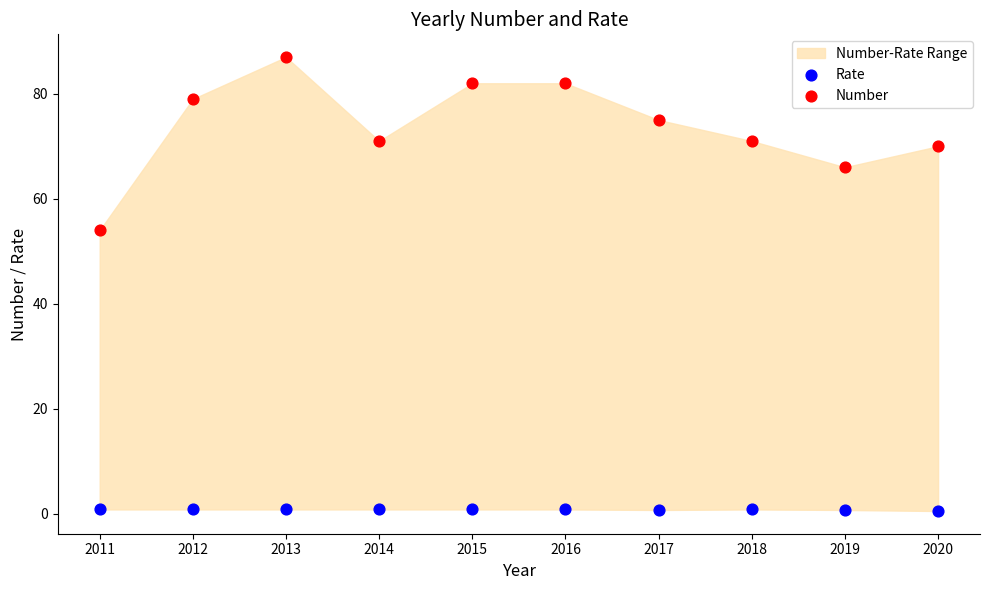

Across all series, what Y value is closest to 43?

54.0